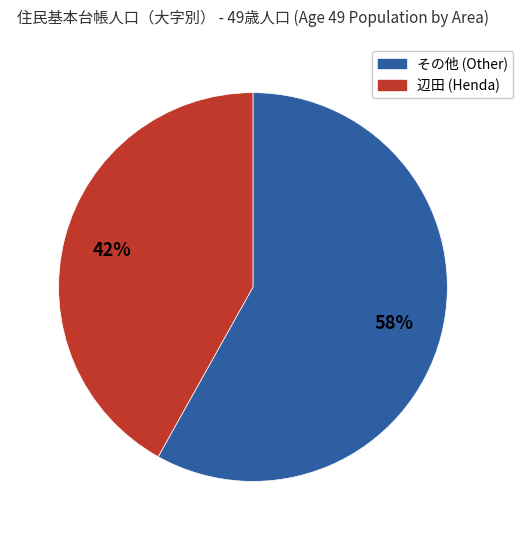

Does any single category account for the majority?

Yes